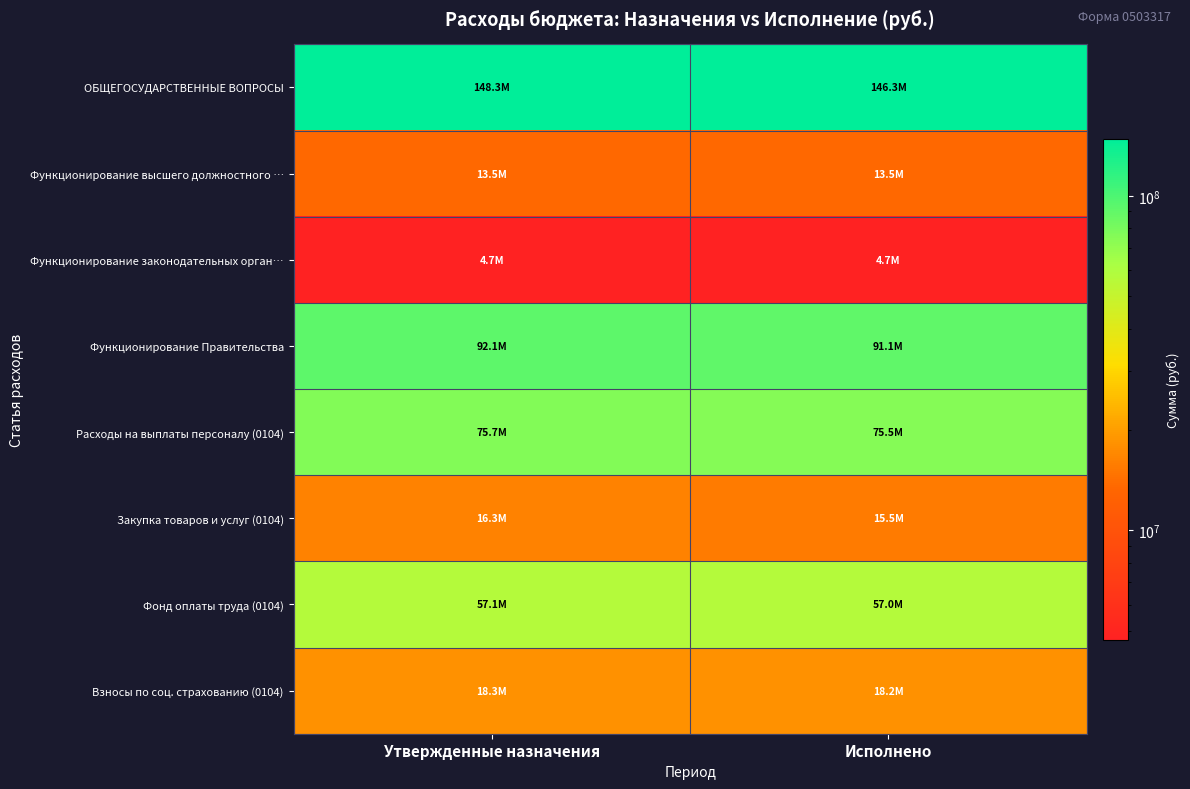

Which label corresponds to the largest value in the chart?

Утвержденные назначения